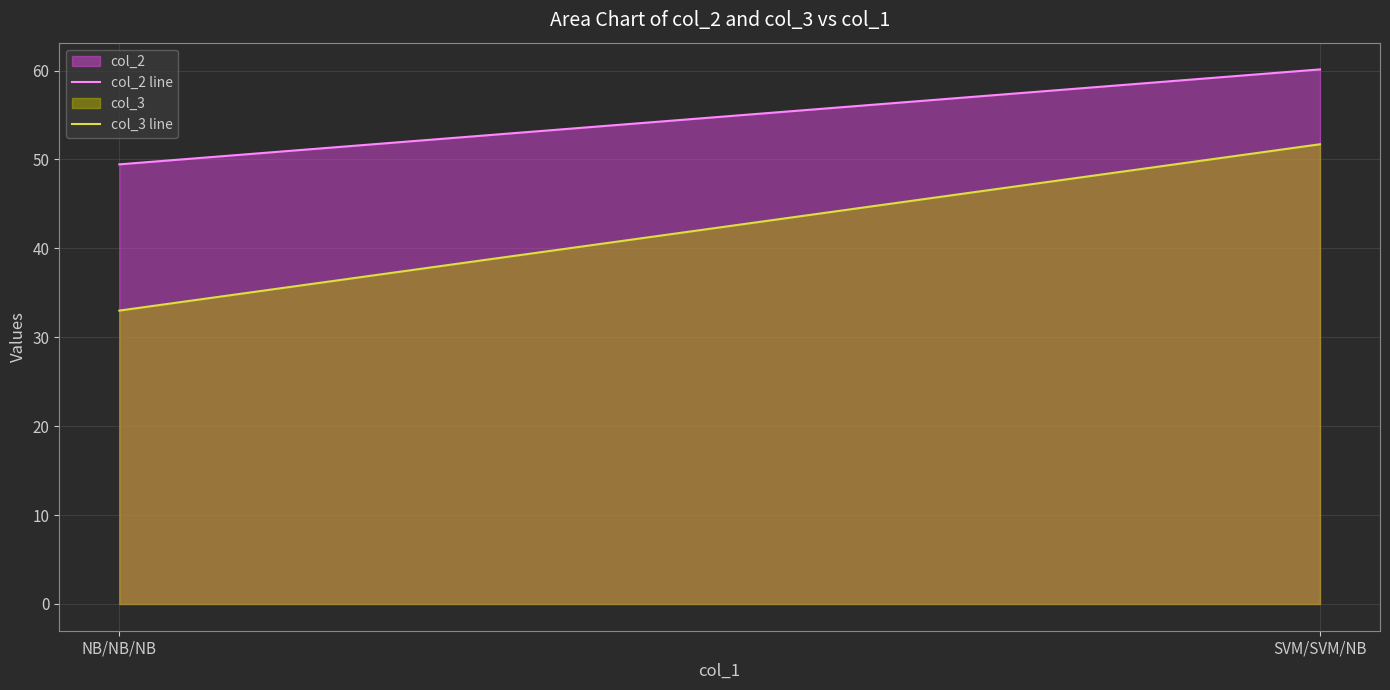

Where does the col_2 line series first go above 60?

SVM/SVM/NB